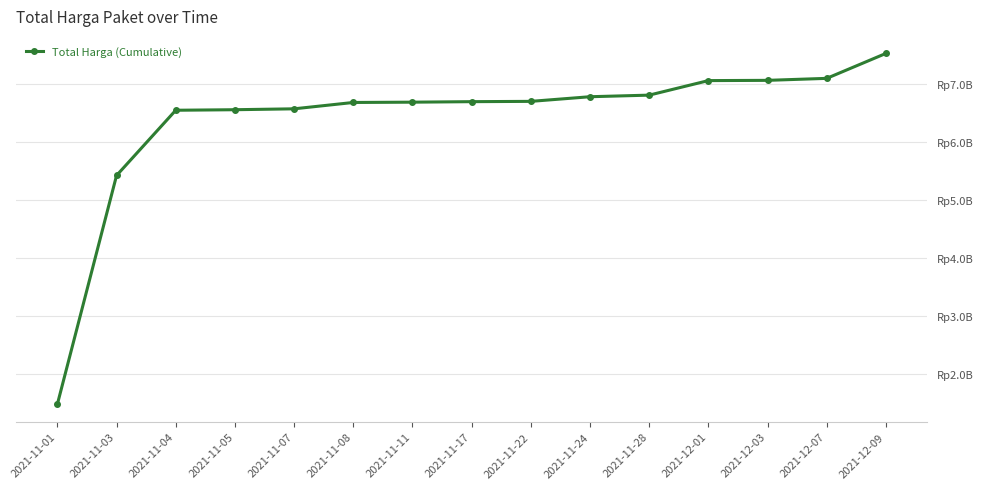

Which category has the highest value across all series?

2021-12-09